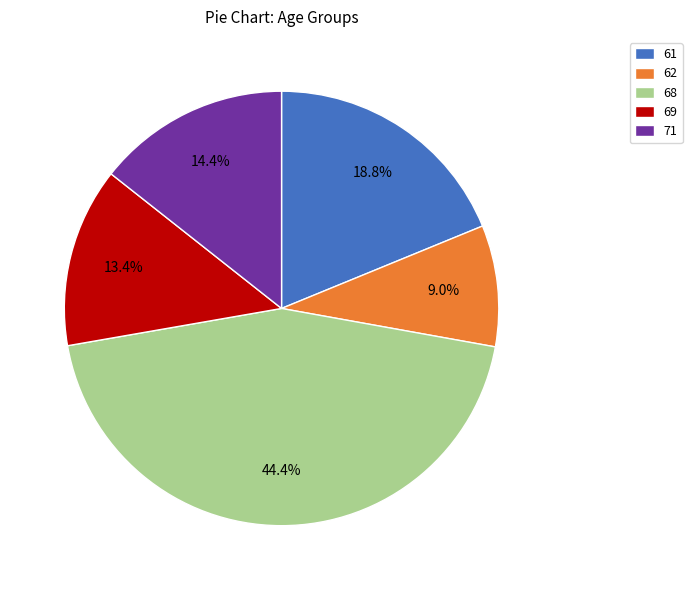

To the nearest percent, what portion does 62 represent?

9%